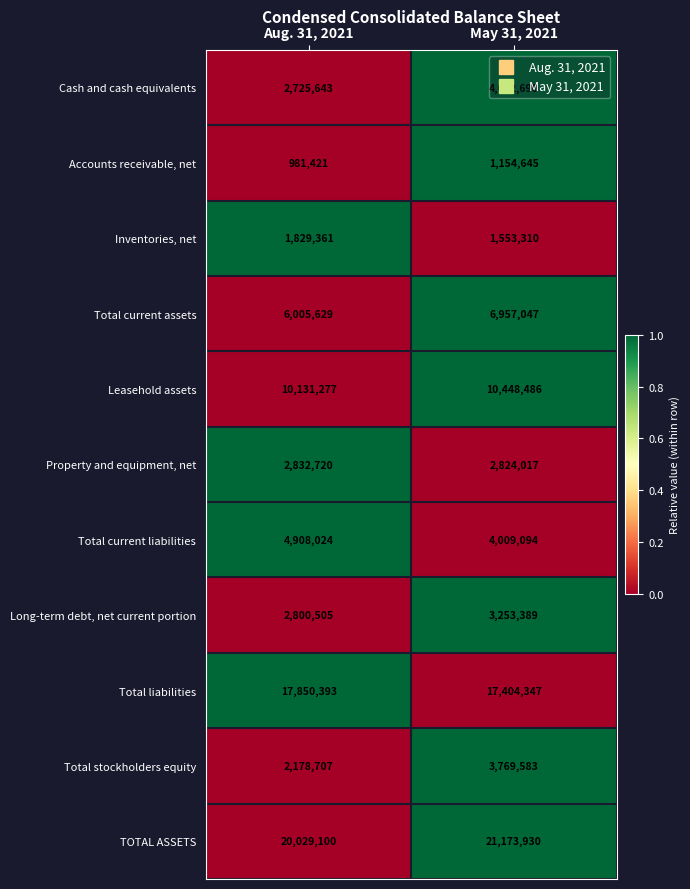

What is the difference between the Long-term debt, net current portion values at May 31, 2021 and Aug. 31, 2021?

452884